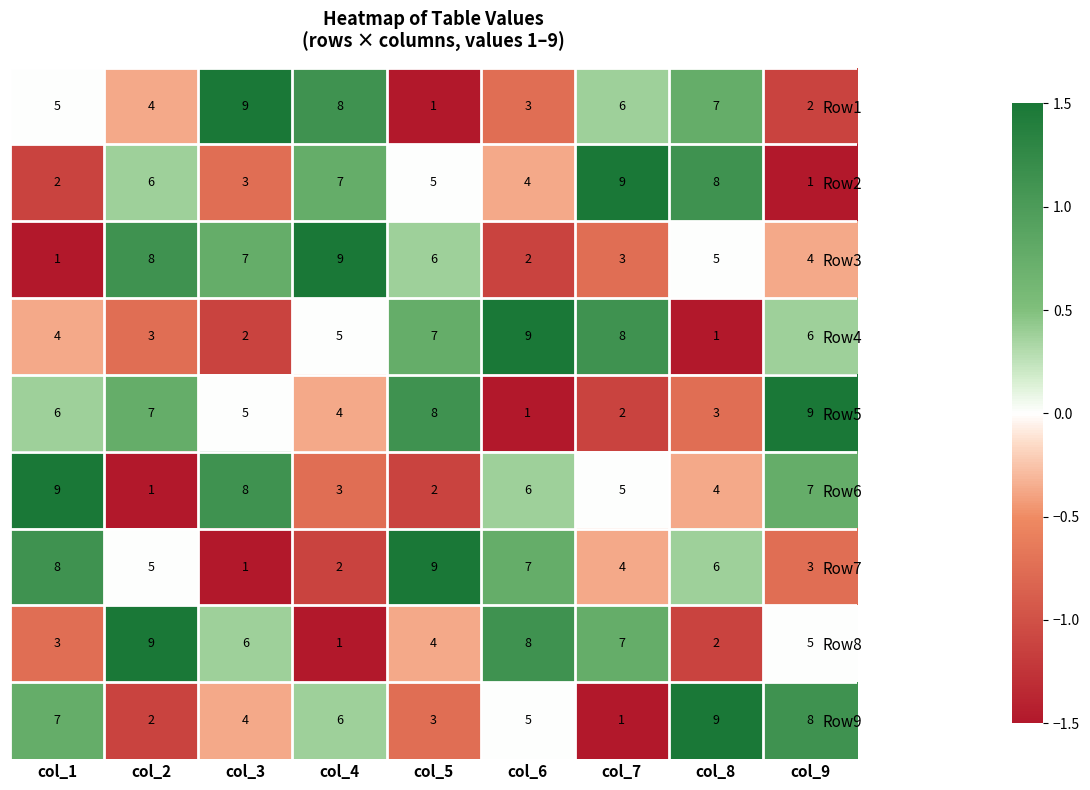

At which label does Row5 reach its minimum?

col_6